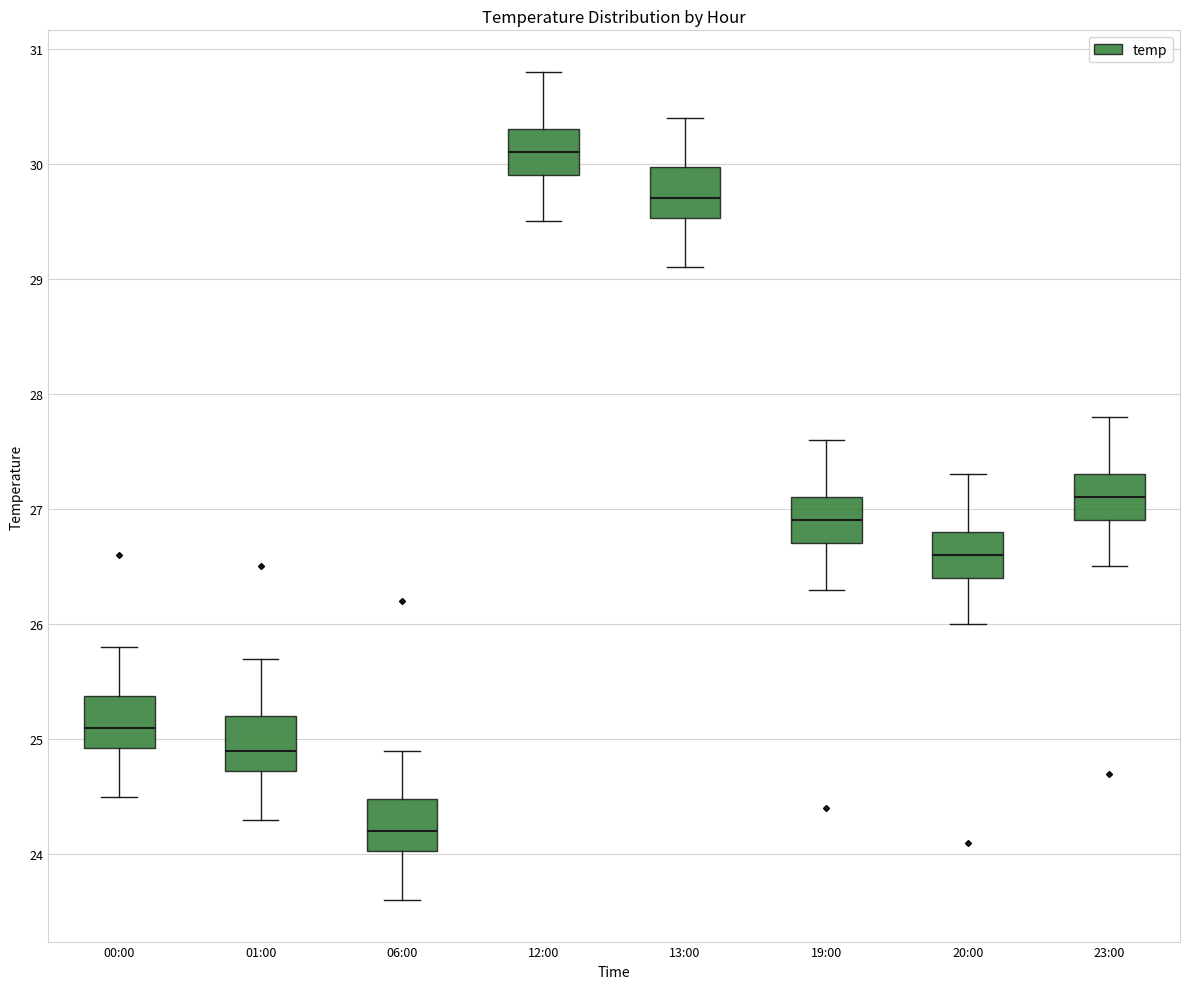

Reading left to right, transcribe this box plot: for each box, give where its median line is, the range the box spans, and where its two whiskers end, as read against the y-axis. The values are not printed on the chart, so give them approximately, as read against the axis.

00:00: median 25.1, box 24.9 to 25.4, whiskers 24.5 to 25.8
01:00: median 24.9, box 24.7 to 25.2, whiskers 24.3 to 25.7
06:00: median 24.2, box 24.0 to 24.5, whiskers 23.6 to 24.9
12:00: median 30.1, box 29.9 to 30.3, whiskers 29.5 to 30.8
13:00: median 29.7, box 29.5 to 30.0, whiskers 29.1 to 30.4
19:00: median 26.9, box 26.7 to 27.1, whiskers 26.3 to 27.6
20:00: median 26.6, box 26.4 to 26.8, whiskers 26.0 to 27.3
23:00: median 27.1, box 26.9 to 27.3, whiskers 26.5 to 27.8